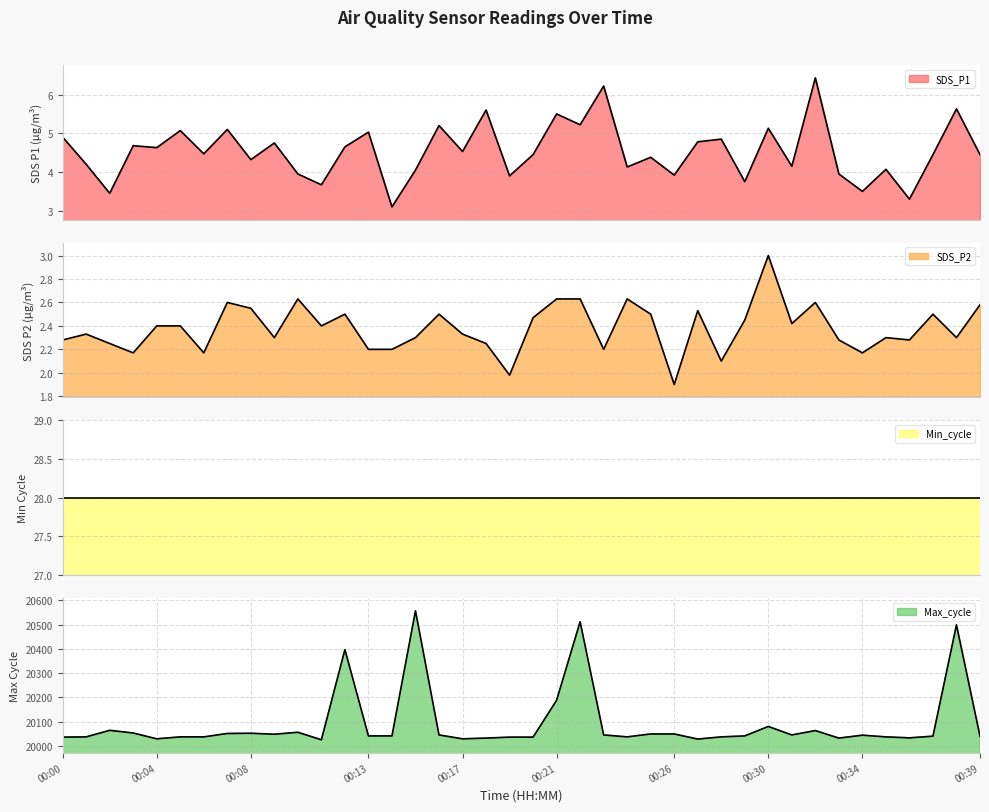

The SDS_P2 series shows 3.8 at 00:20. True or false?

False